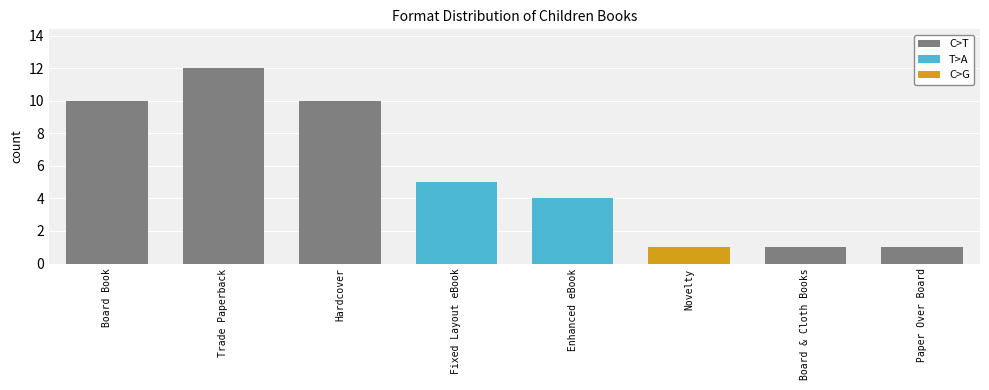

What is the difference between the maximum and minimum values?

11